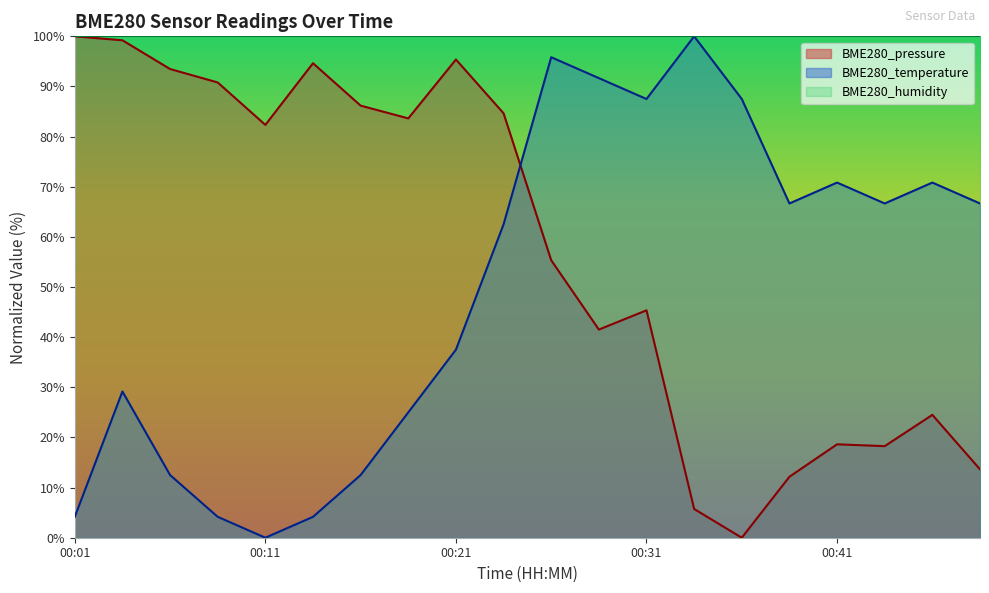

How many times do BME280_temperature and BME280_pressure cross each other?

1